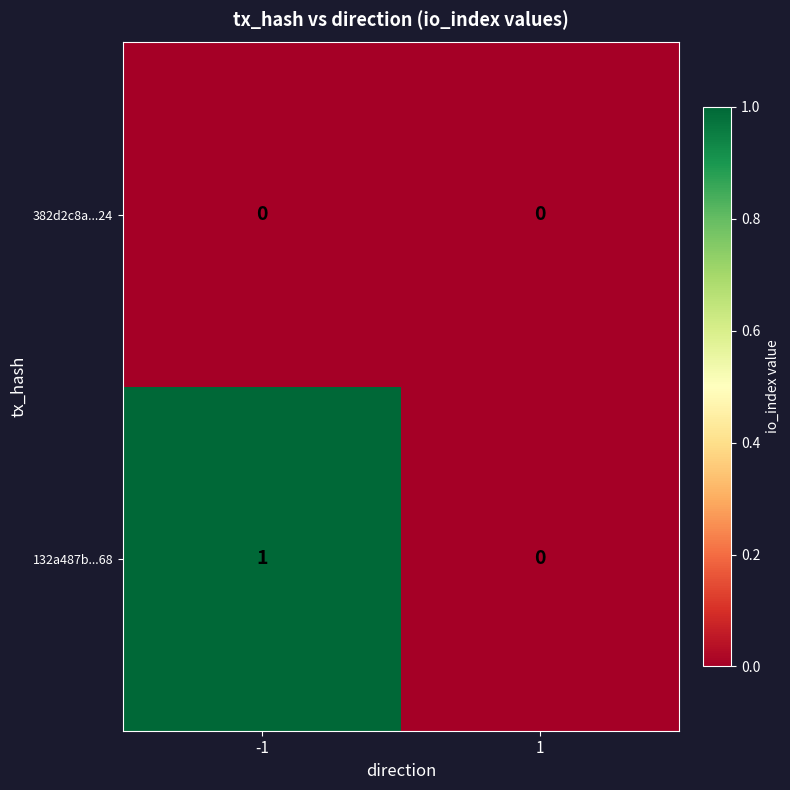

Rank the series at -1 from highest to lowest value.

132a487b...68, 382d2c8a...24